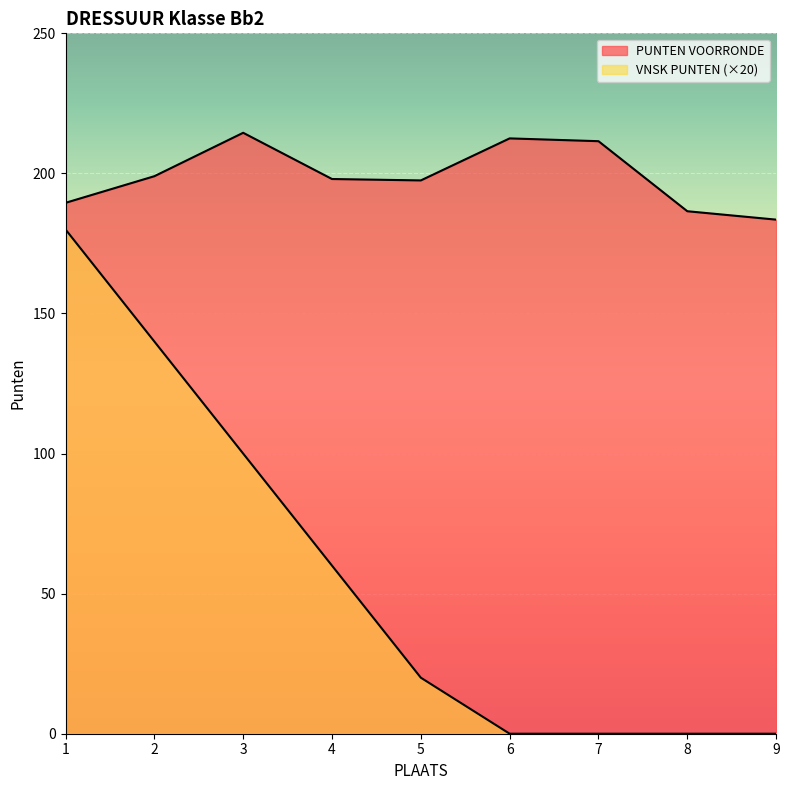

What is the sum of all VNSK PUNTEN values?

500.0